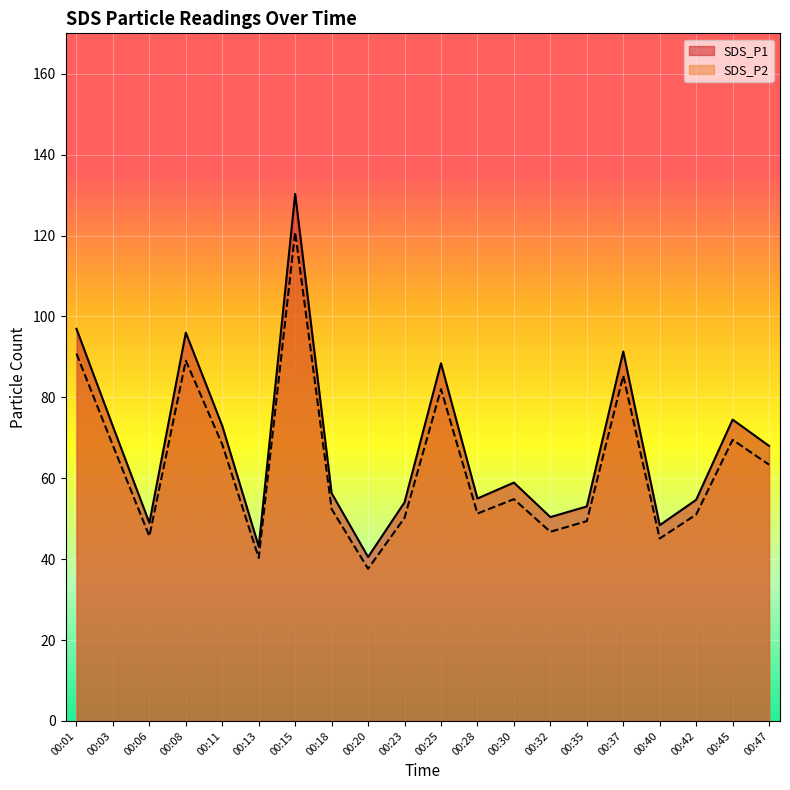

What is the average value of the SDS_P1 series?

67.7